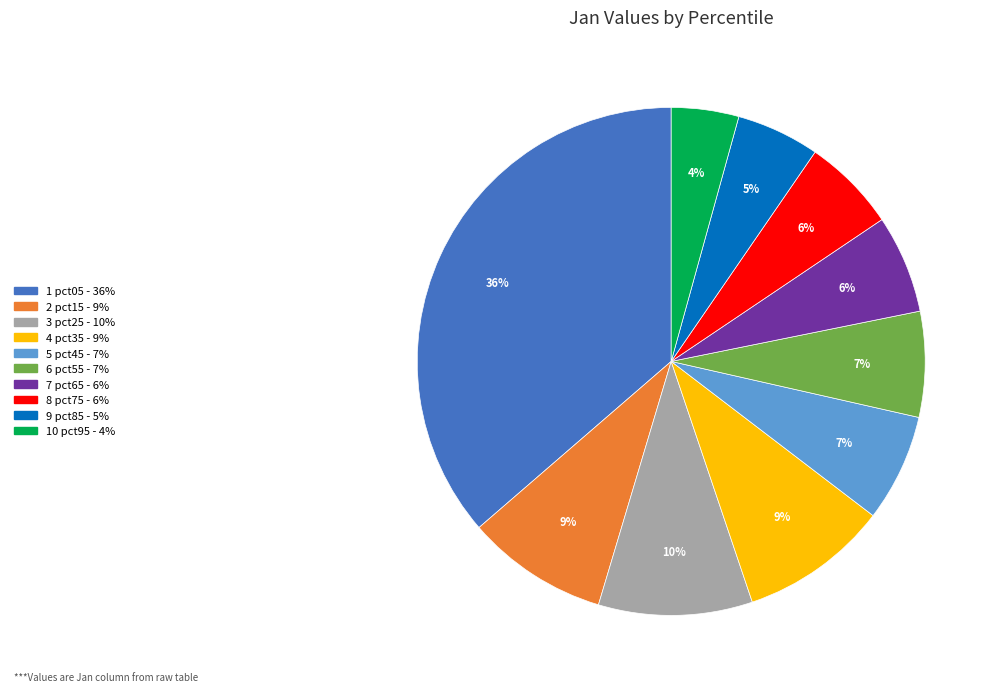

Is there any slice that represents more than half of the pie?

No